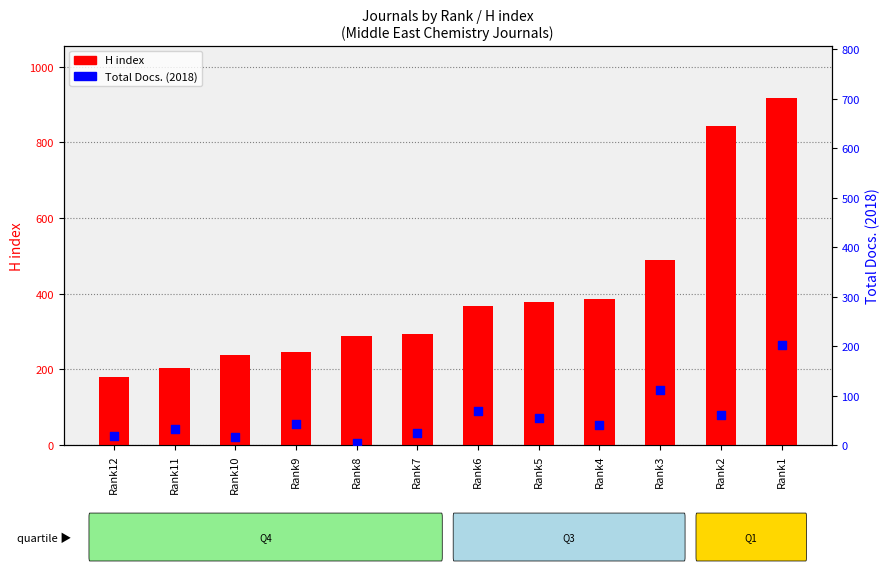

Which series has the largest total across all categories?

H index